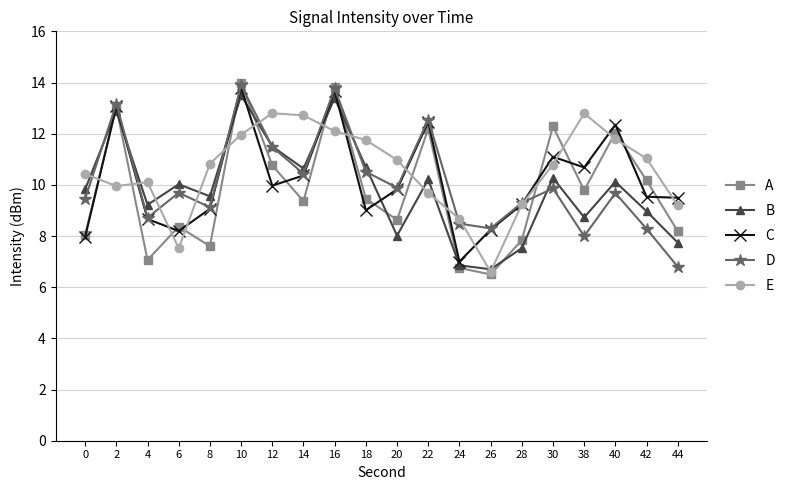

What is the value of the D point at the 15th from the left?

9.3